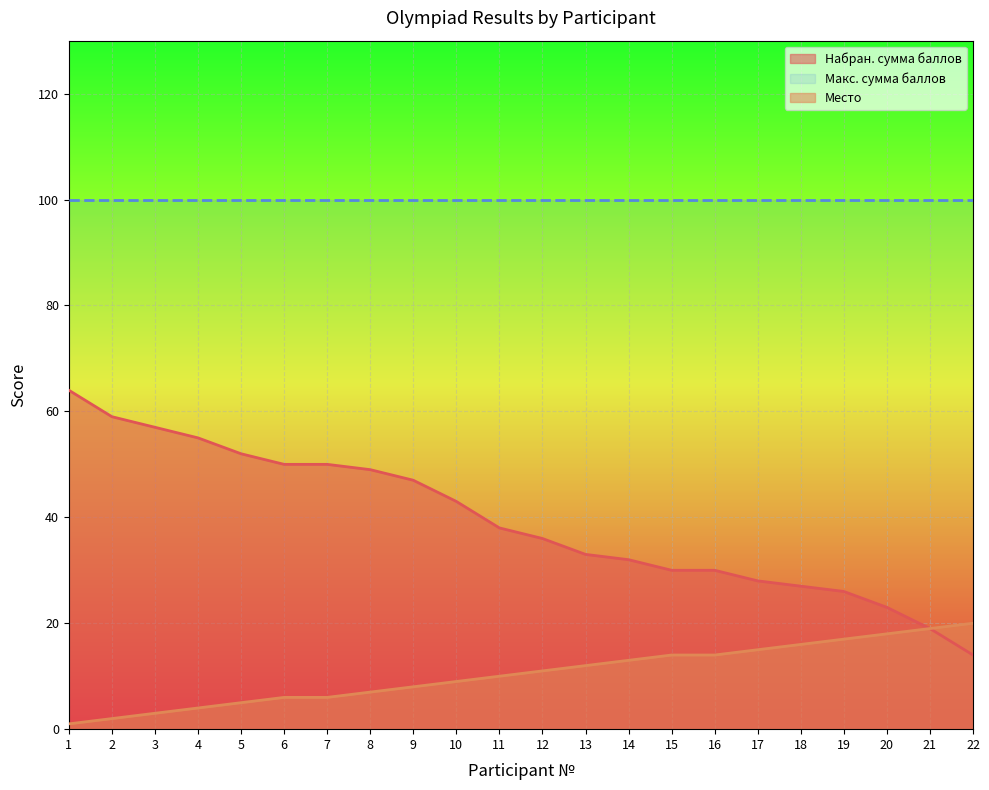

The value of Место at 9 is 14. True or false?

False